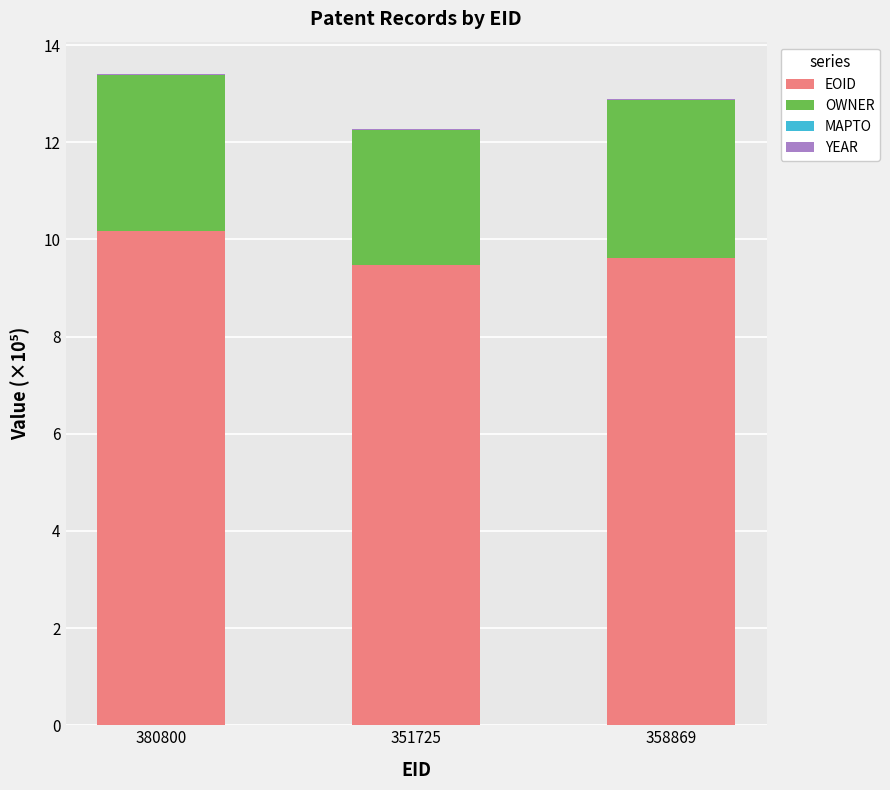

Which category has the highest value in the EOID series?

380800